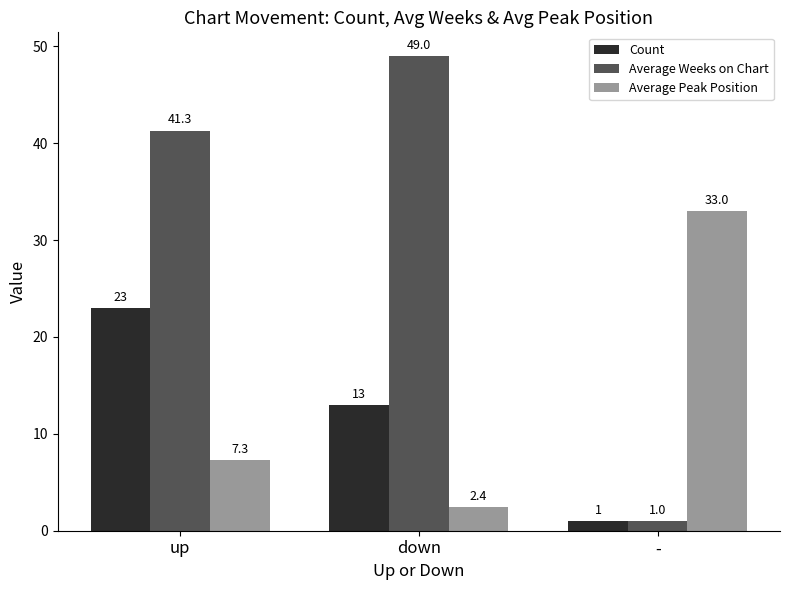

The Average Peak Position series shows 33.0 at -. True or false?

True